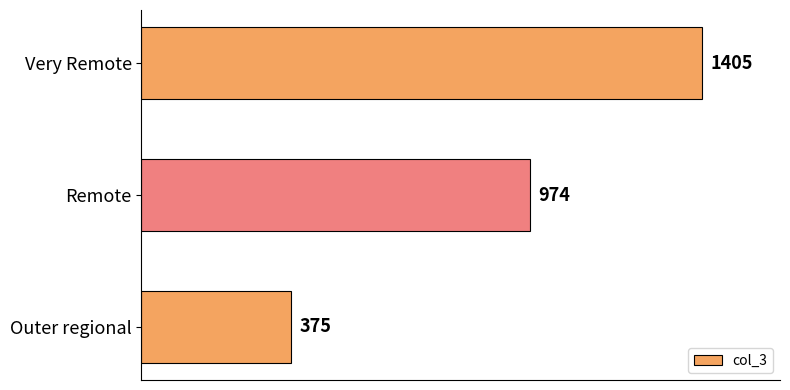

What is the change in value from Outer regional to Remote?

+599